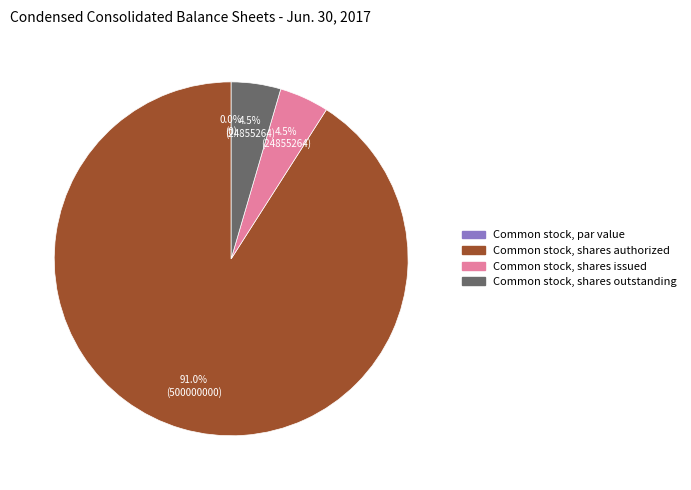

To the nearest percent, what is the difference between the largest and smallest slice percentages?

91%